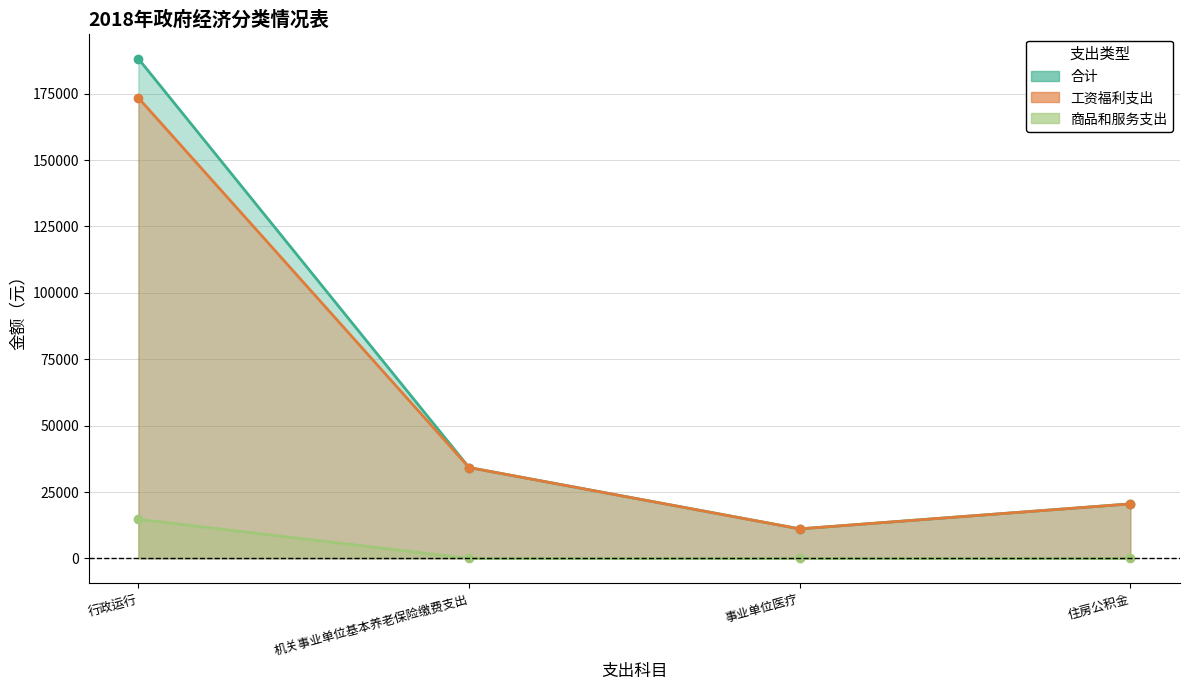

Rank the series by their maximum value, from lowest to highest.

商品和服务支出, 工资福利支出, 合计